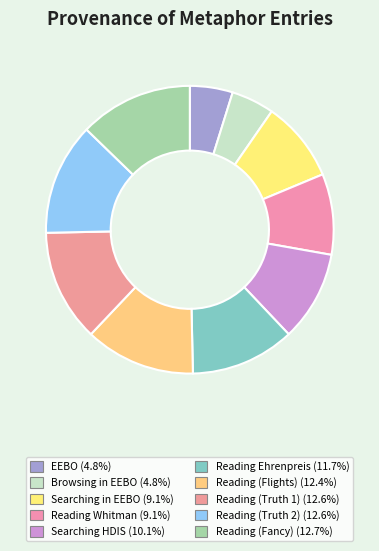

Is it true that Searching HDIS is 10% of the pie?

True